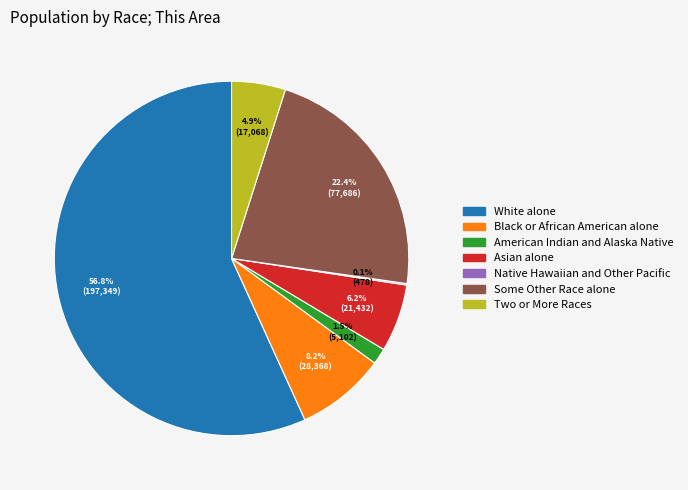

Is the sum of Asian alone and Two or More Races greater than half?

No